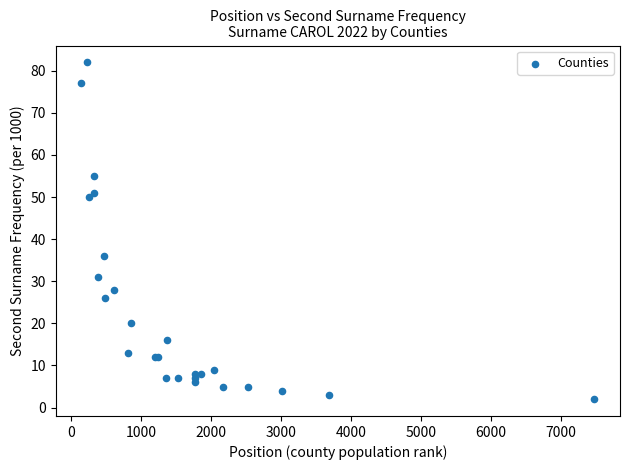

What Y value in the scatter plot is closest to 42?

36